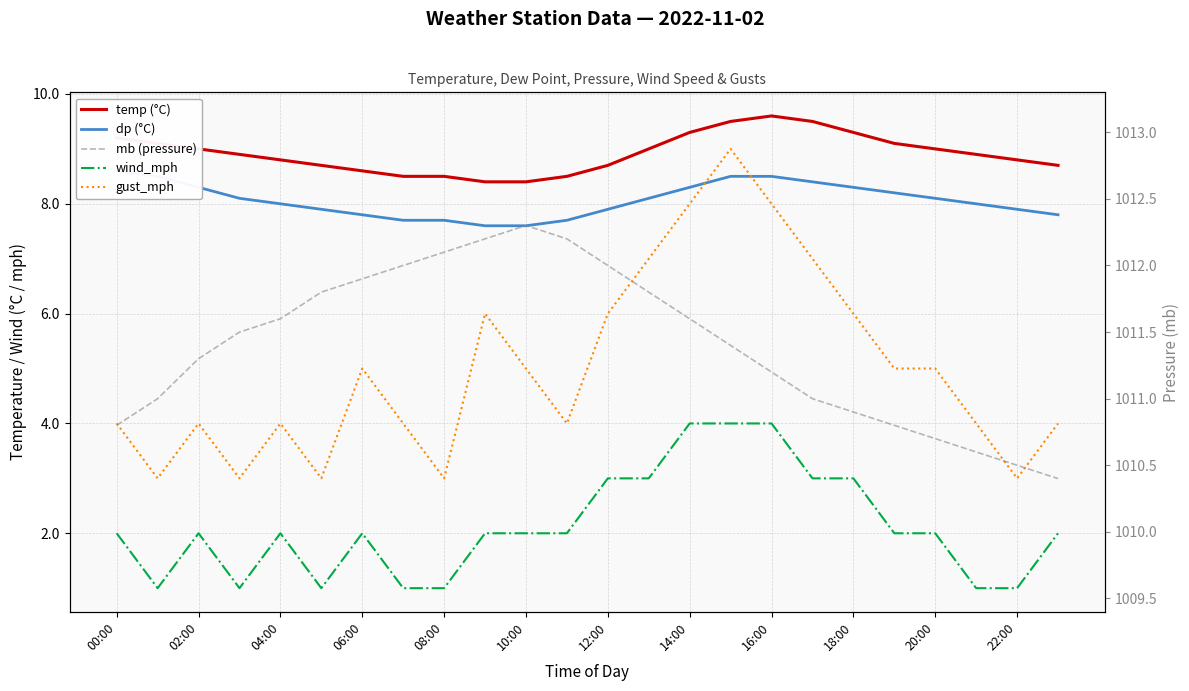

True or false: dp (°C) and mb (pressure) cross at least once.

False